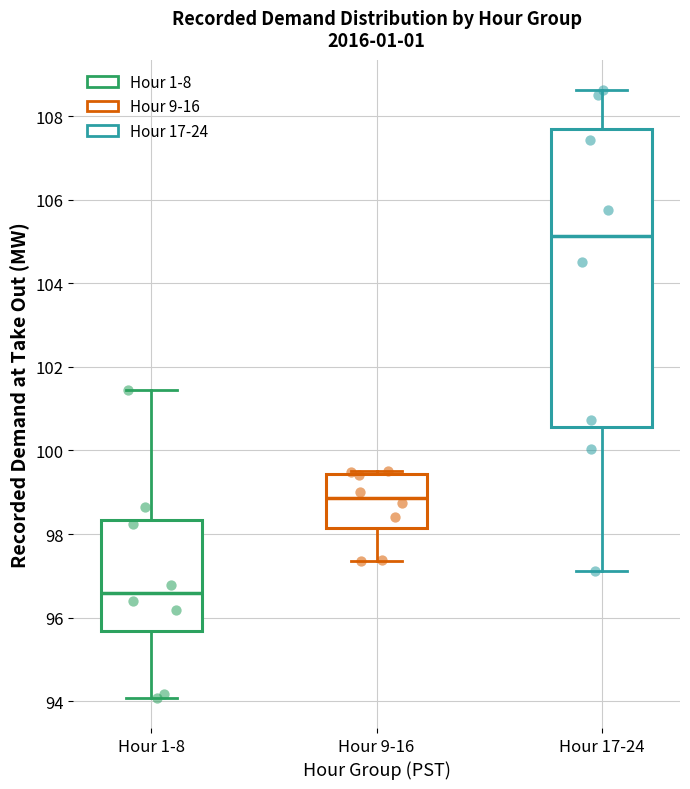

Reading left to right, read every box against the y-axis: the position of its median line, the range the box covers, and the ends of its whiskers. The values are not printed on the chart, so give them approximately, as read against the axis.

Hour 1-8: median 96.6, box 95.6 to 98.4, whiskers 94.0 to 101.4
Hour 9-16: median 98.8, box 98.2 to 99.4, whiskers 97.4 to 99.6
Hour 17-24: median 105.2, box 100.6 to 107.8, whiskers 97.2 to 108.6